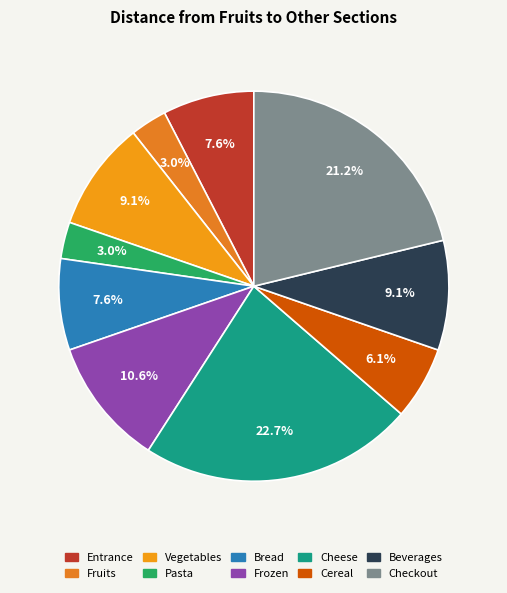

What percentage is NOT represented by Cereal?

93.9%